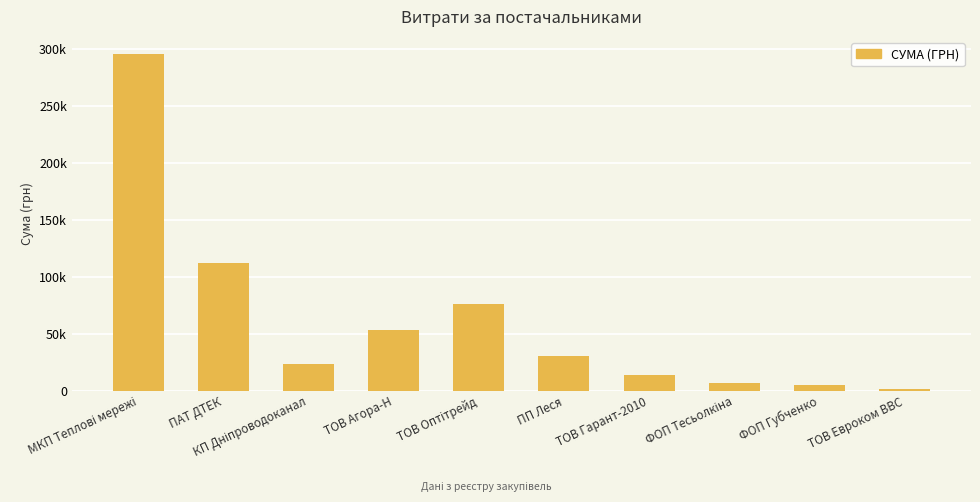

What is the label of the 7th bar from the left?

ТОВ Гарант-2010